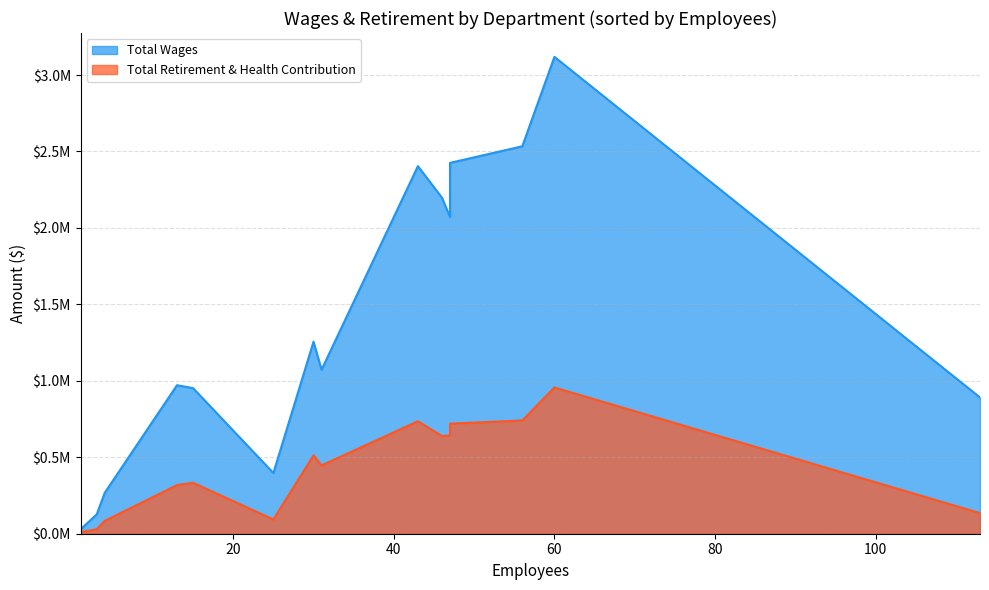

True or false: Total Wages has a value of 219360 at Cafeteria.

False